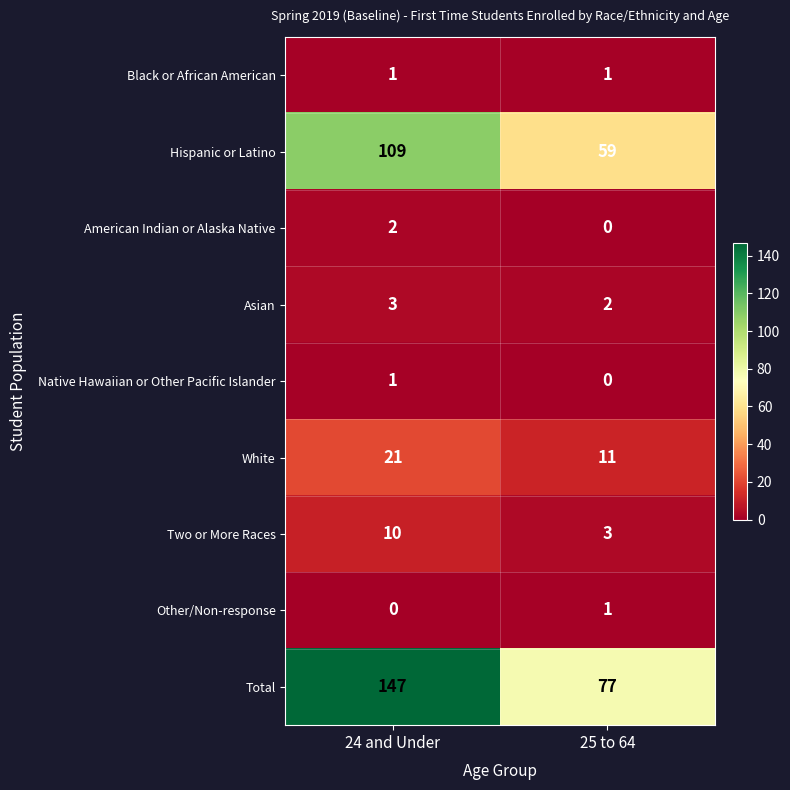

Which series has the largest total across all categories?

Total